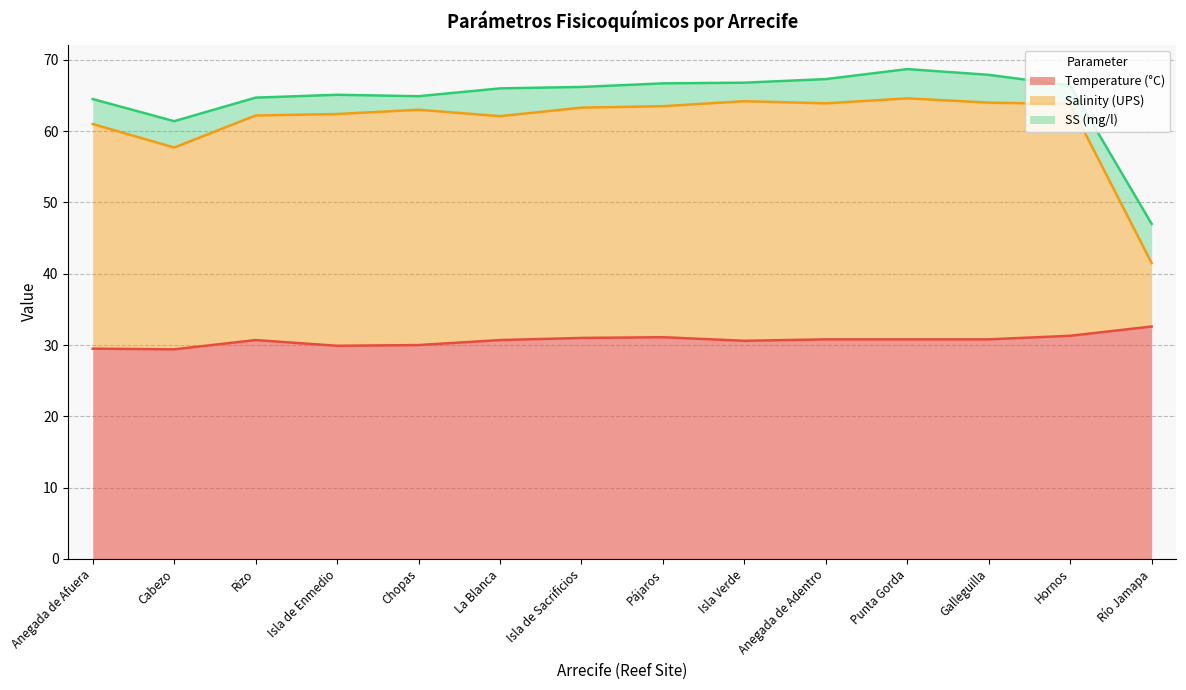

At which category is the sum across all series the highest?

Punta Gorda